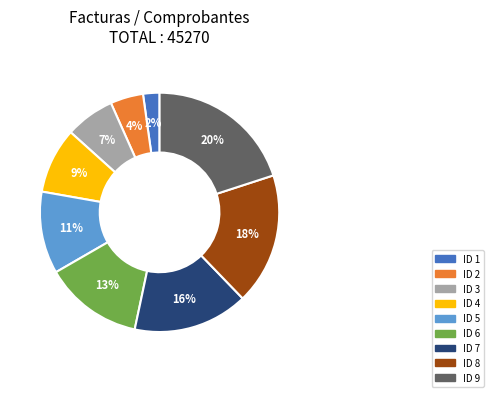

Approximately how many times larger is the value at ID 2 compared to ID 6?

0.3